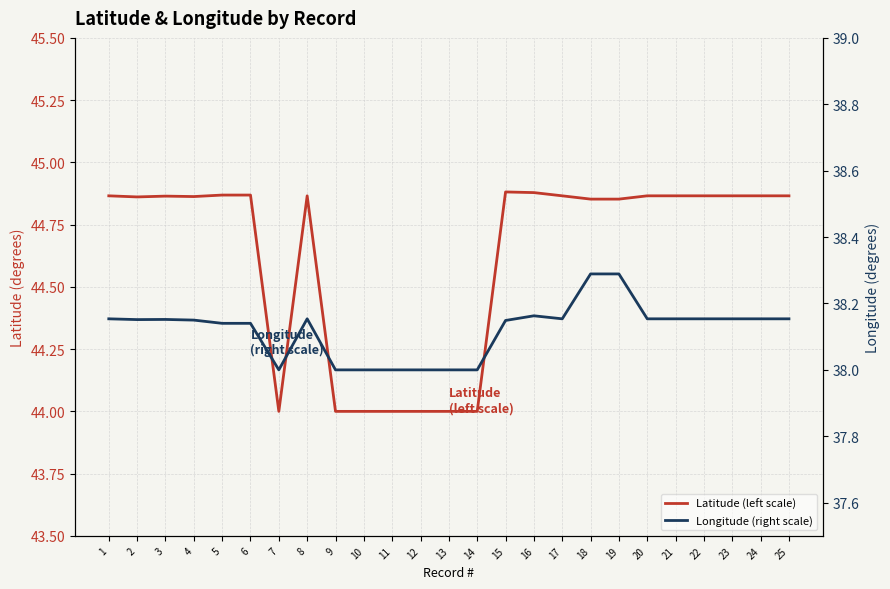

Between 12 and 18, which series saw the biggest shift?

Latitude (left scale)